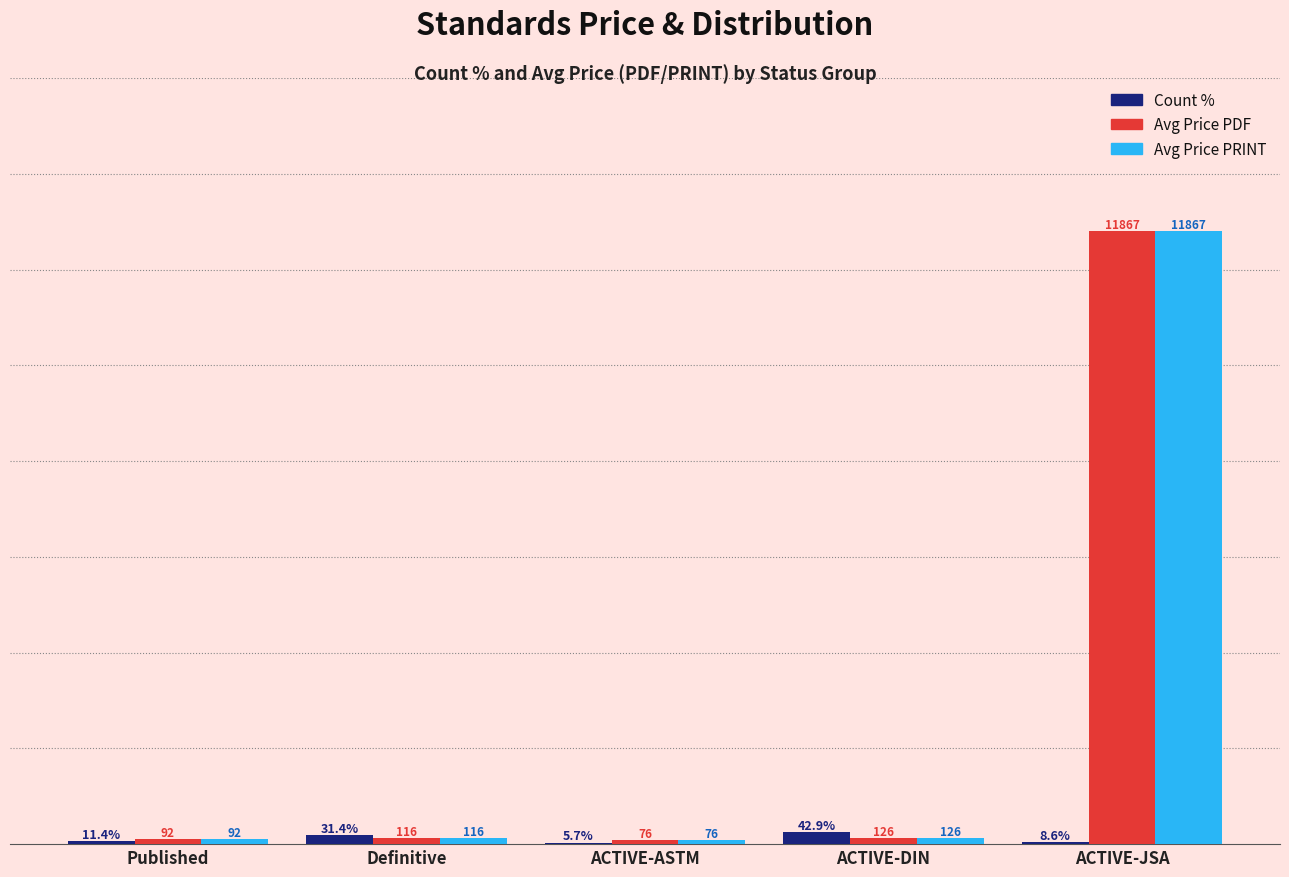

Between Definitive and ACTIVE-DIN, which is larger?

ACTIVE-DIN